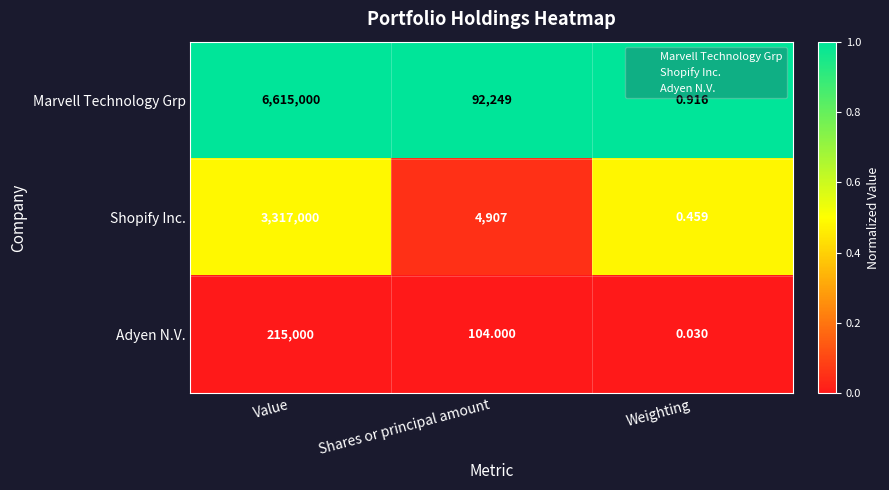

Which series changed the most between Value and Shares or principal amount?

Marvell Technology Grp